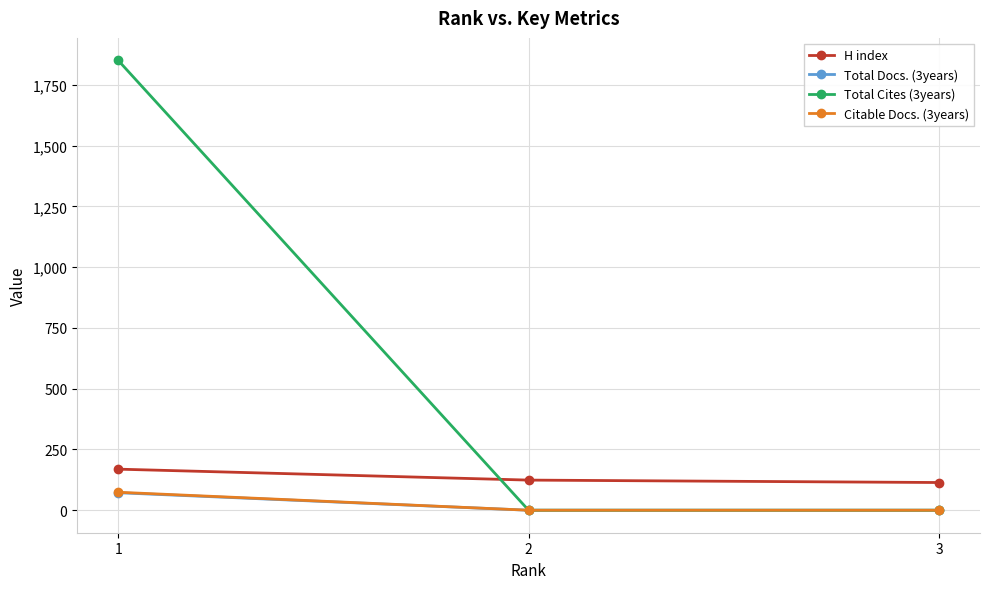

Which series has the widest spread of values?

Total Cites (3years)